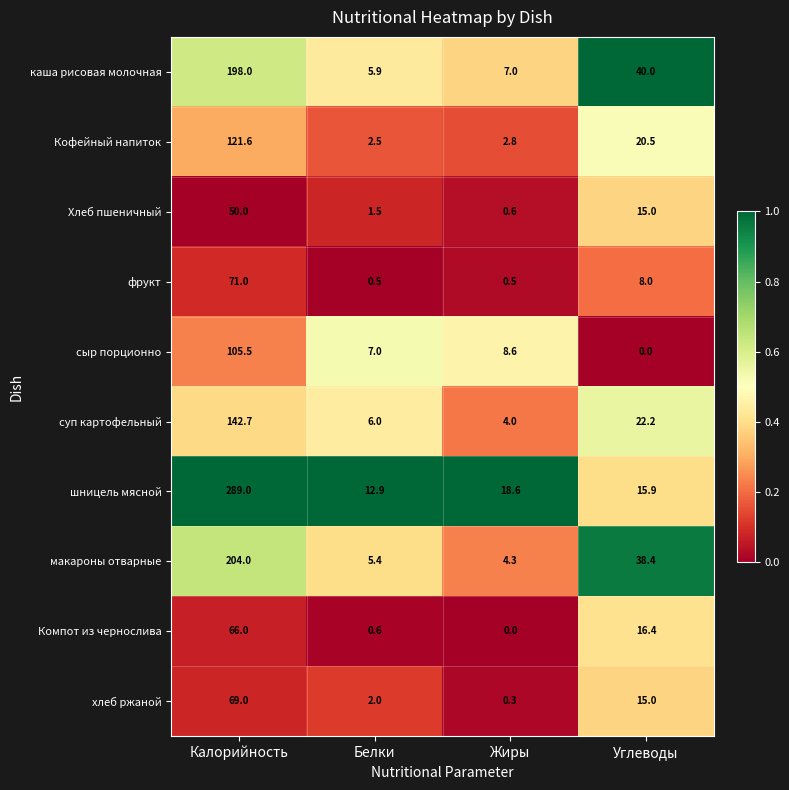

What is the difference between the second highest and second lowest values in the шницель мясной series?

2.7